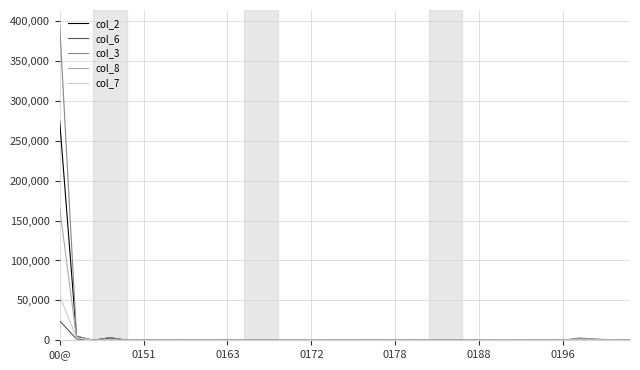

List the series in order of their peak value, highest first.

col_3, col_2, col_8, col_7, col_6